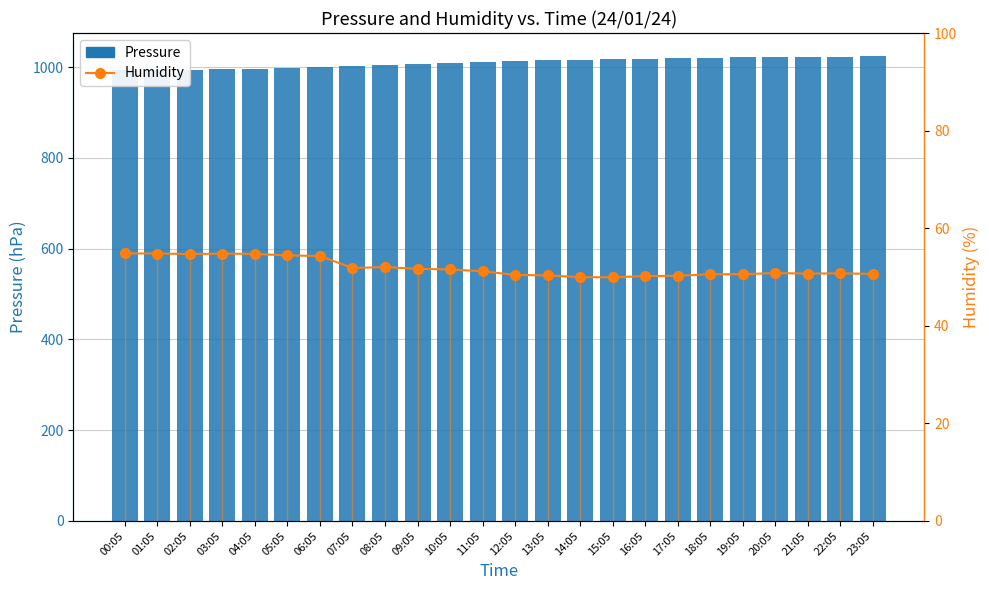

The Humidity series shows 51.7 at 09:05. True or false?

True